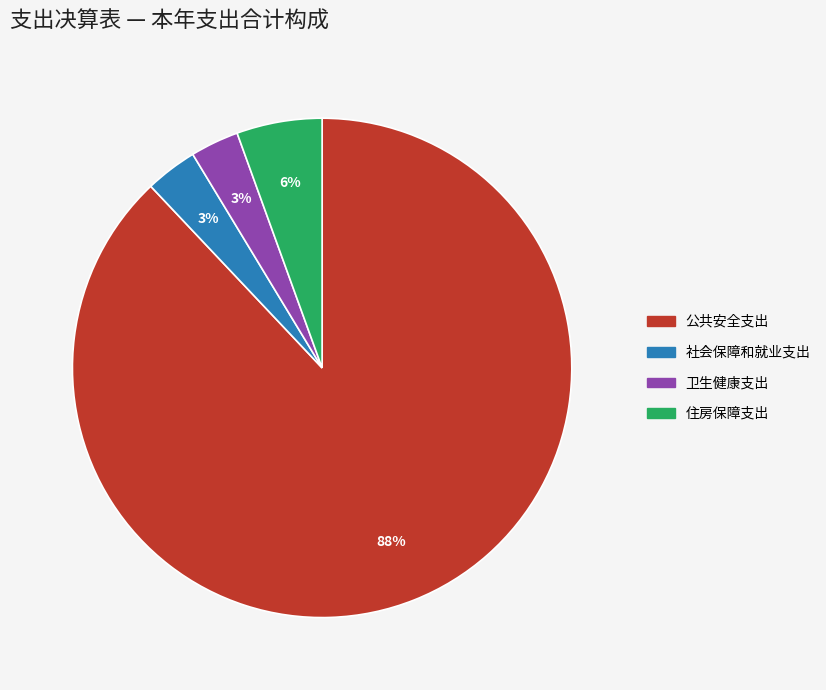

How many slices are in this pie chart?

4